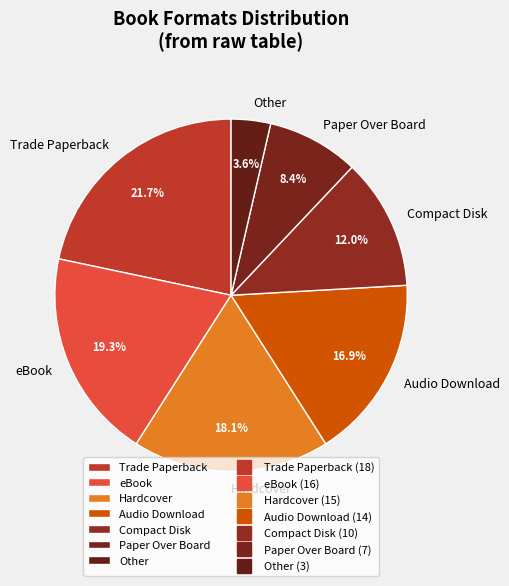

Count the number of slices in the pie.

7